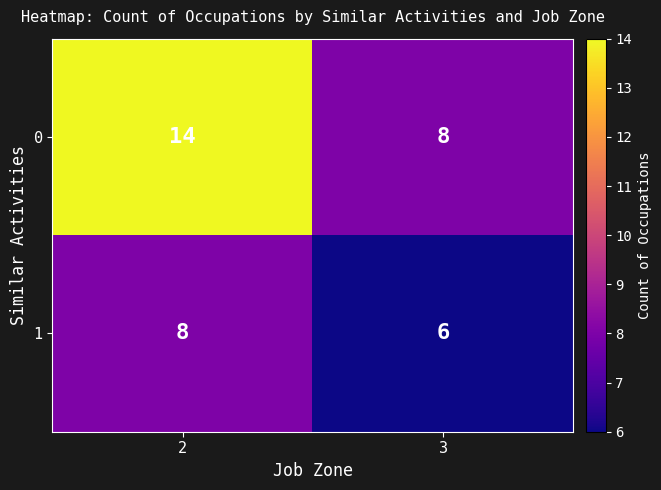

Rank the series by their maximum value, from highest to lowest.

0, 1